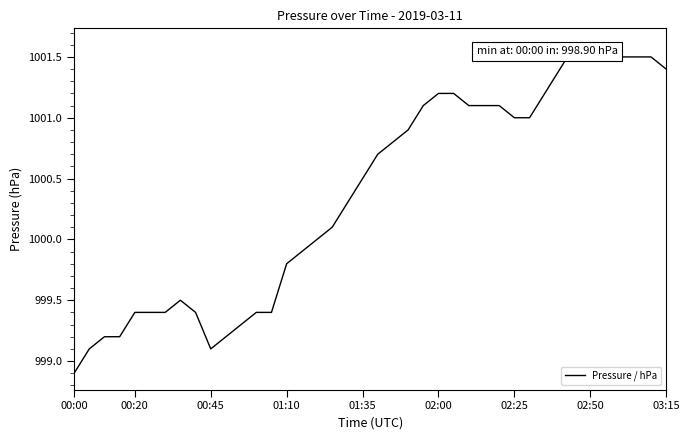

What is the difference between the maximum and minimum values?

2.7